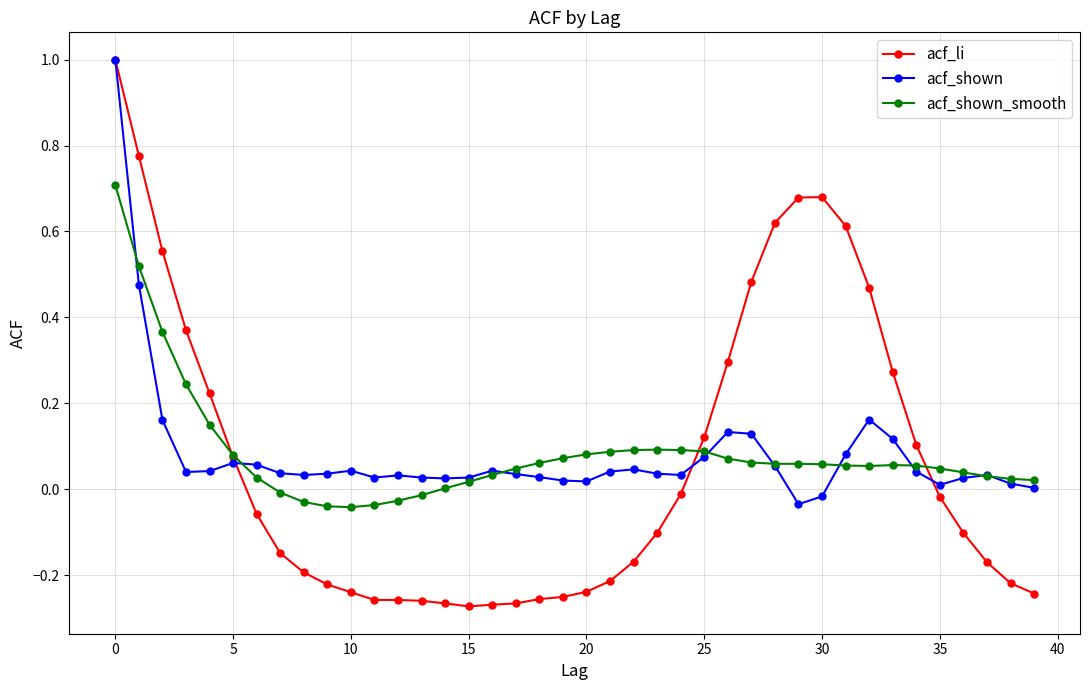

What is the maximum value for acf_shown?

1.0